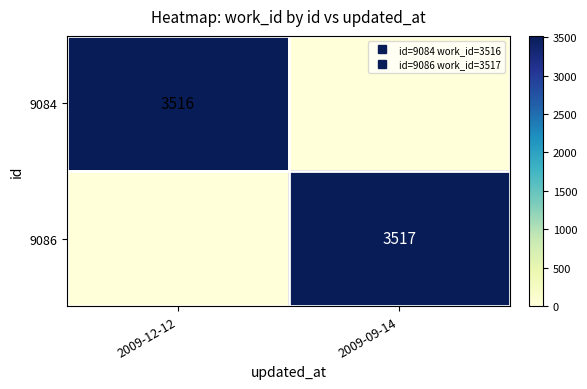

Which label corresponds to the smallest value in the chart?

2009-09-14